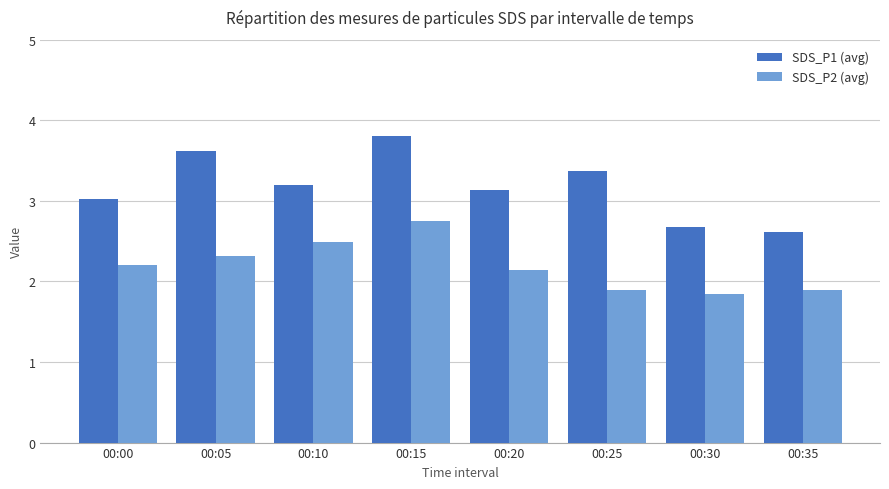

The SDS_P1 (avg) series shows 2.1 at 00:00. True or false?

False